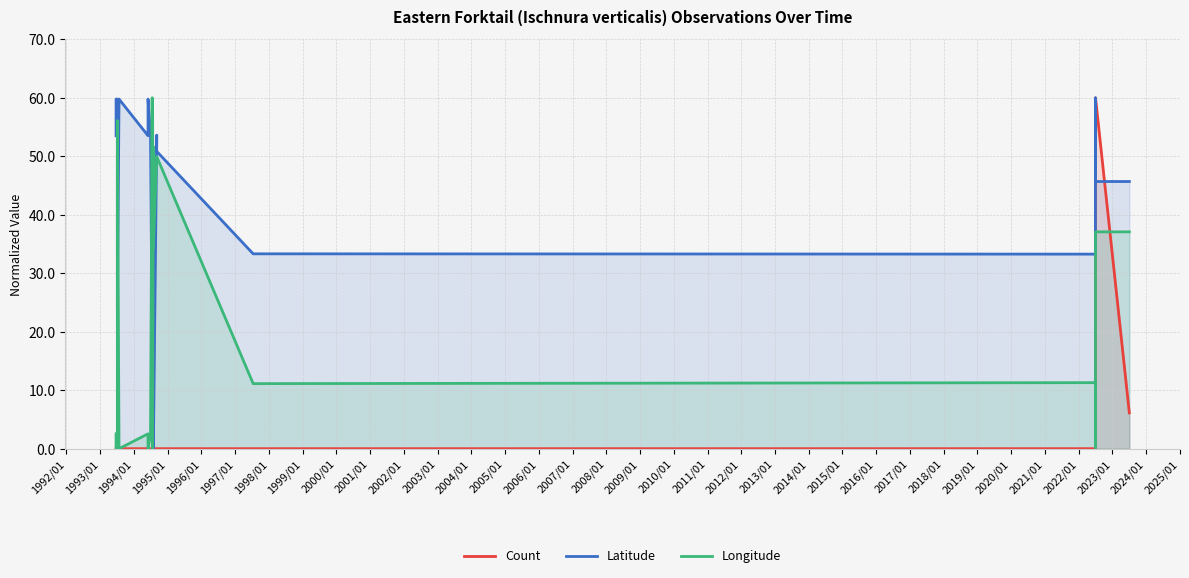

What is the label of the 11th point from the left?

2001/01